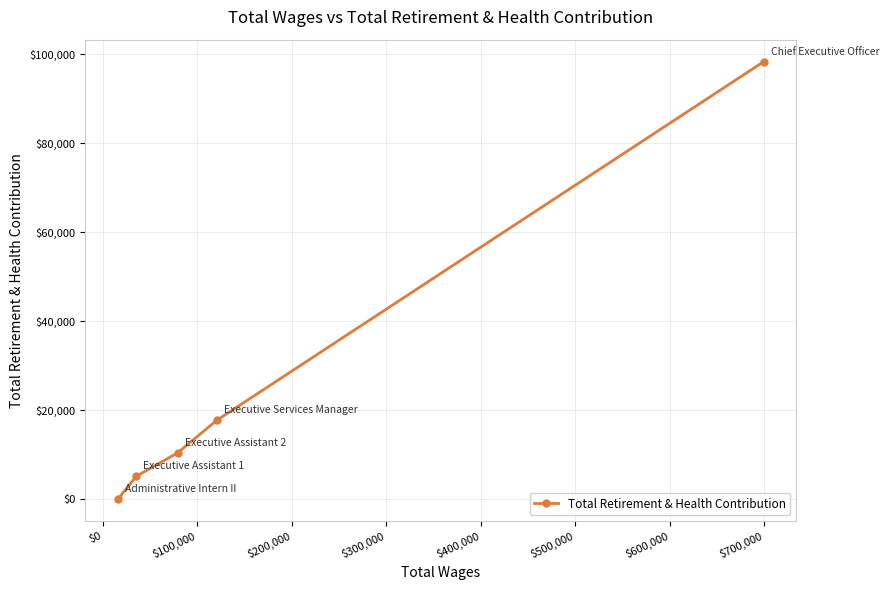

What is the value of the 2nd point from the left?

5194.3